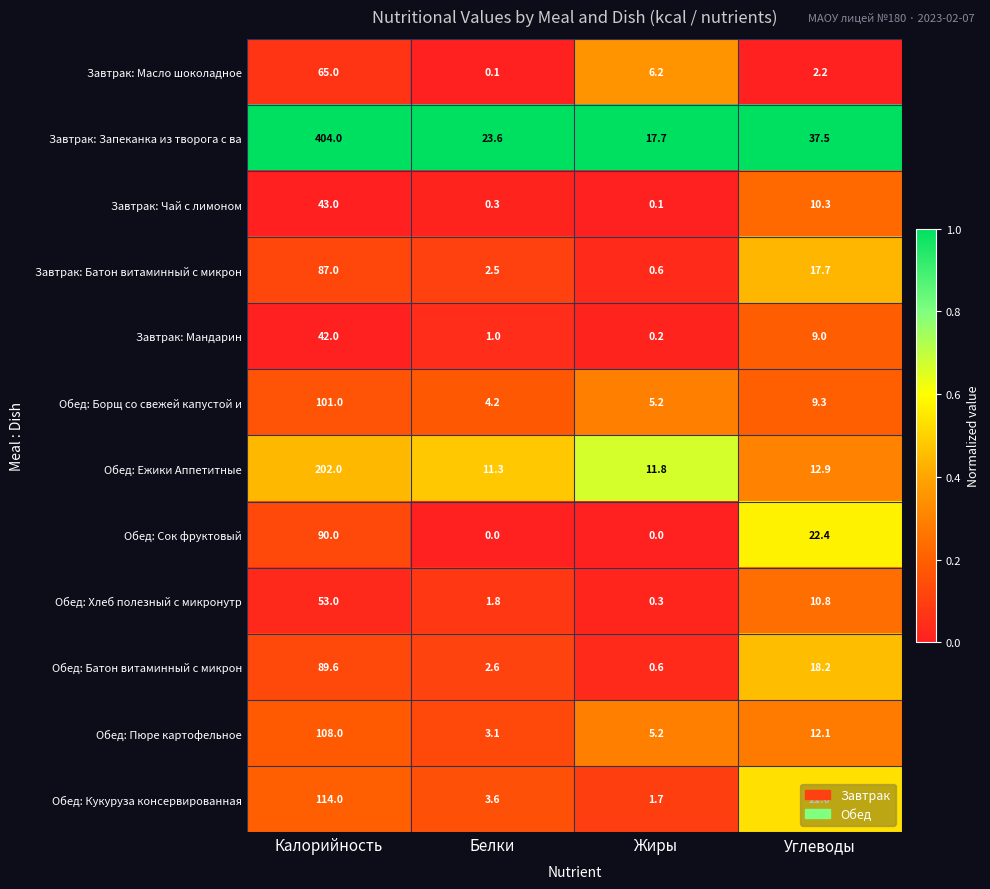

Is it true that Завтрак: Мандарин equals 8.7 at Калорийность?

False